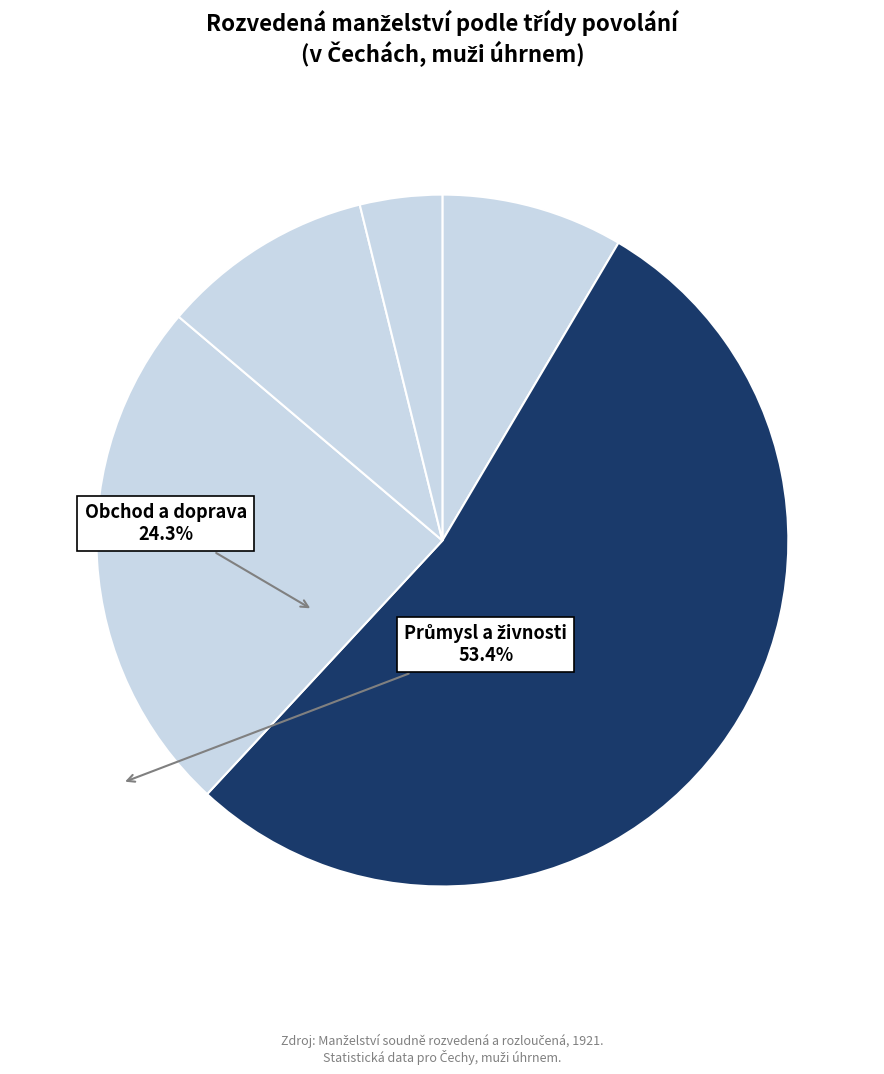

How many slices are in this pie chart?

5